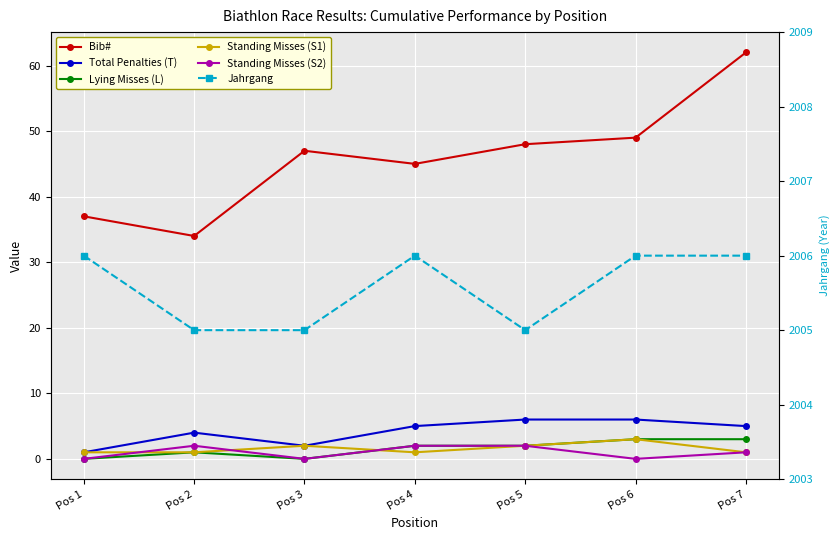

Between Pos 2 and Pos 6, which series saw the biggest shift?

Bib#